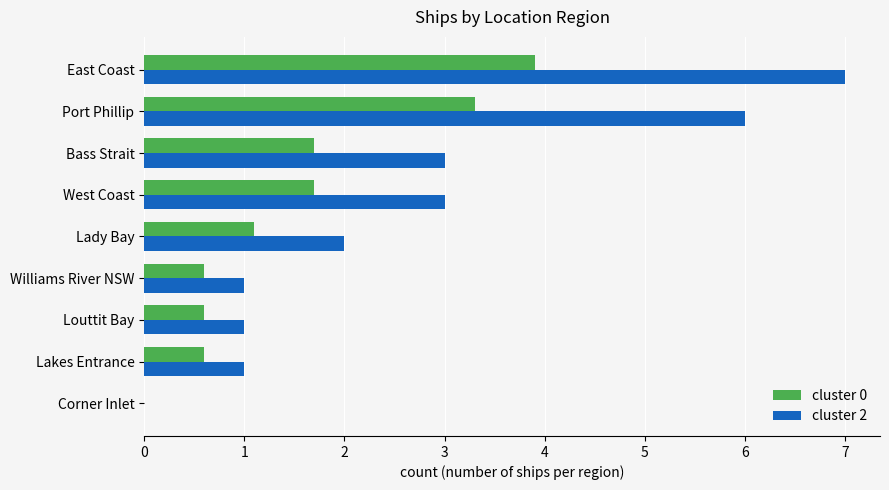

The value of cluster 2 at Williams River NSW is 0.6. True or false?

False